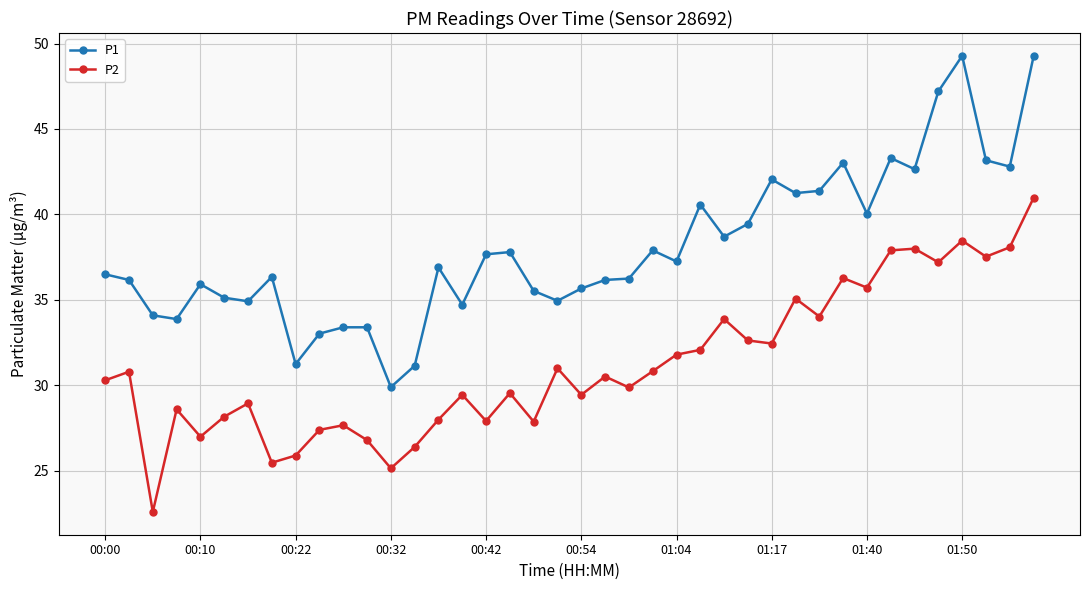

At how many categories does at least one series exceed 45?

3